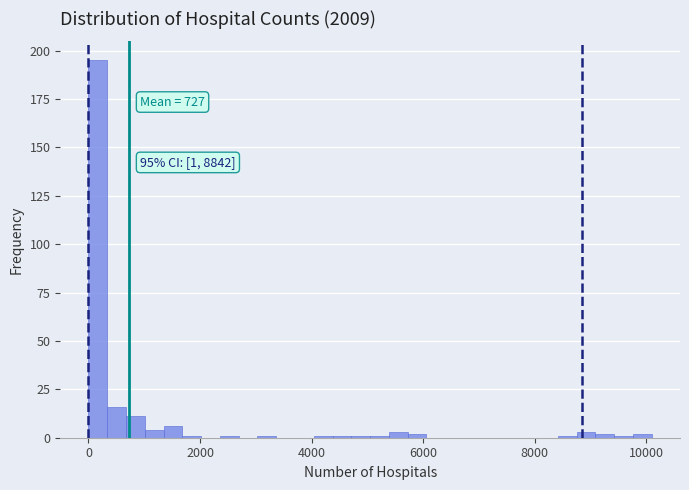

Read against the x-axis, roughly where is the centre of the tallest bar?

200